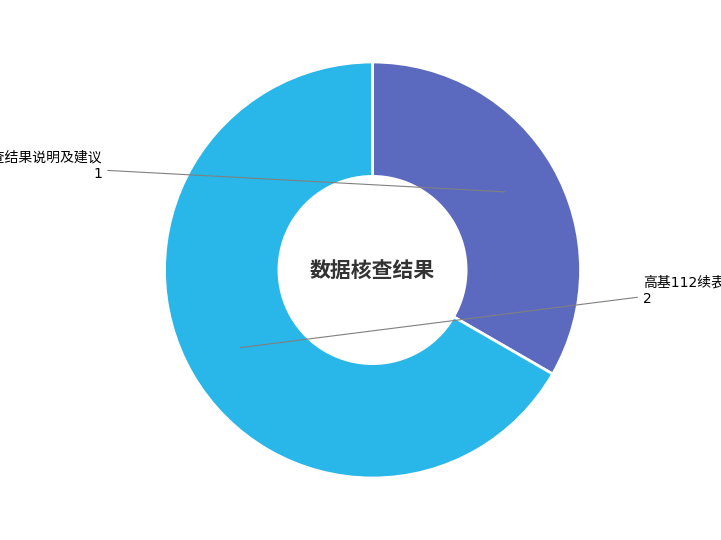

Is there any slice that represents more than half of the pie?

Yes